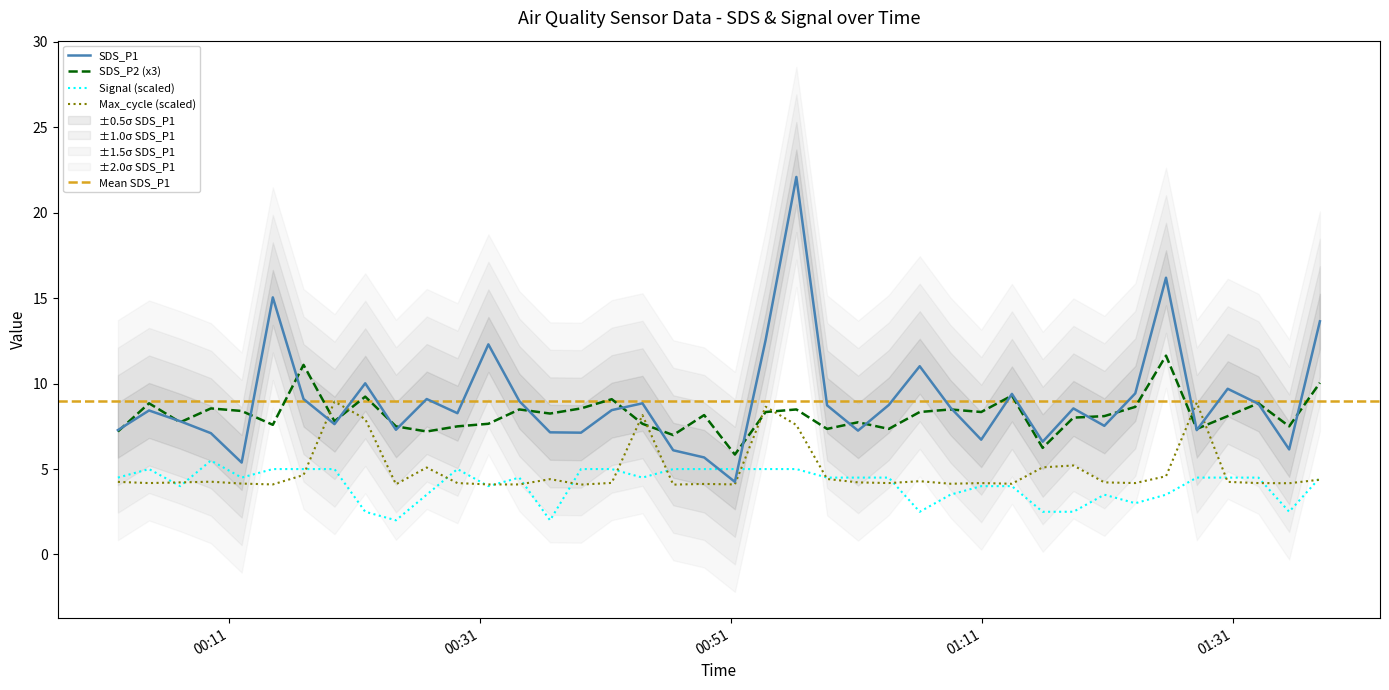

What is the label of the 34th point from the left?

2022/02/22 01:23:13